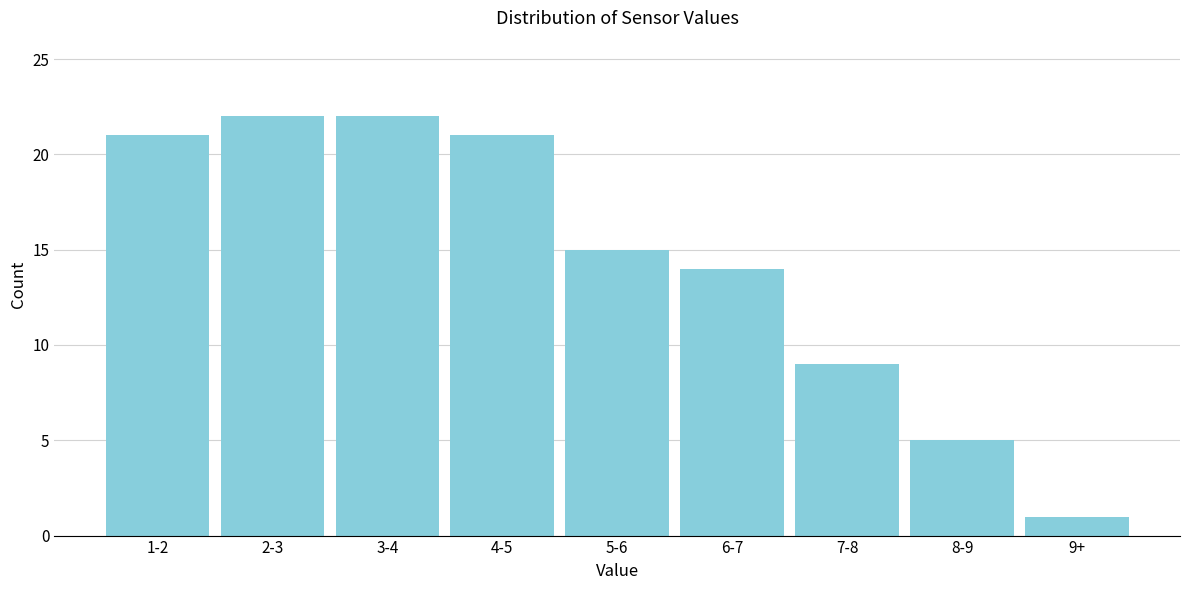

Reading left to right, what are all the values shown in this chart?

1-2=21	2-3=22	3-4=22	4-5=21	5-6=15	6-7=14	7-8=9	8-9=5	9+=1